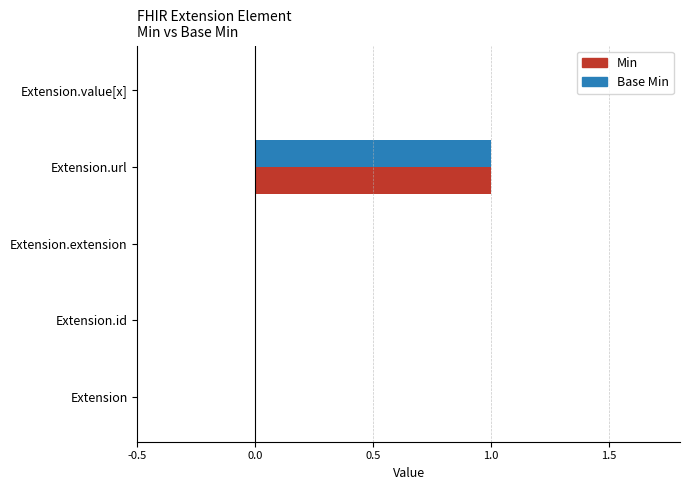

At which category is the sum across all series the highest?

Extension.url